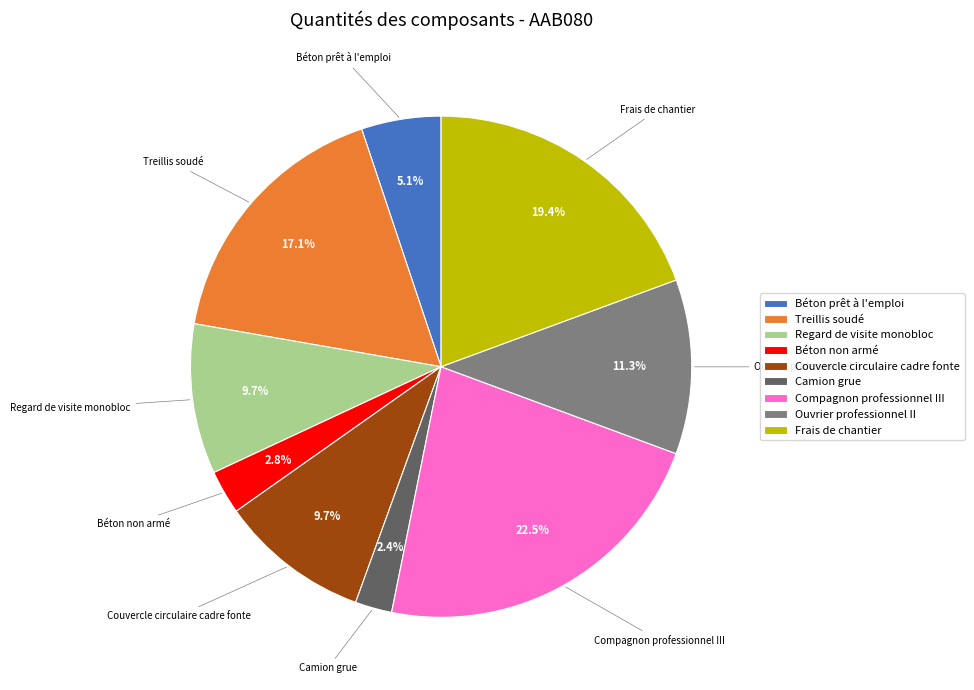

Is there any slice that represents more than half of the pie?

No